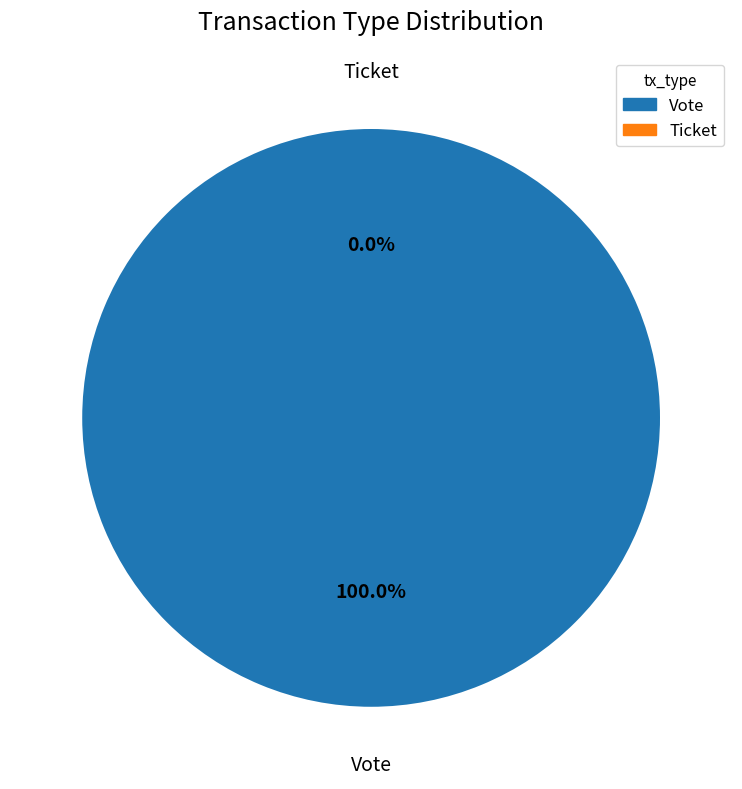

To the nearest percent, what is the combined percentage of Ticket and Vote?

100%